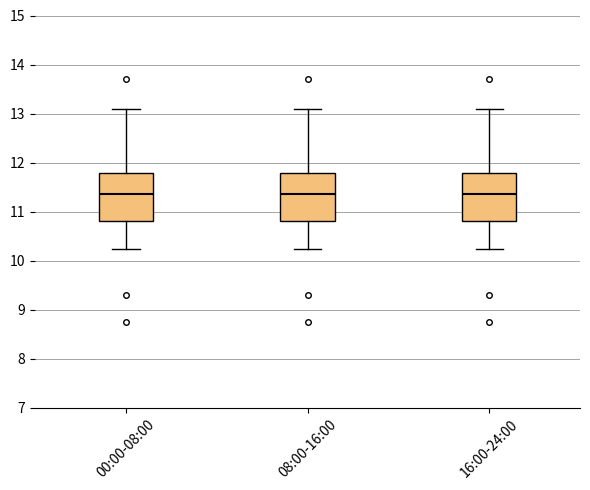

Where is the upper edge of the box for 08:00-16:00 on the y-axis? The values are not printed on the chart, so give them approximately, as read against the axis.

11.8